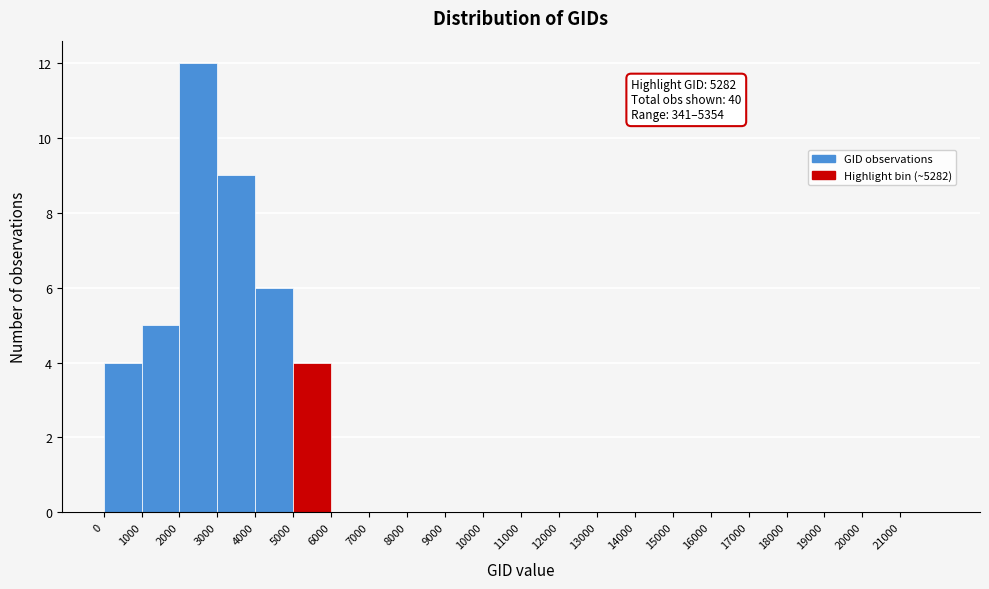

Over which range of the x-axis is the bar tallest?

2000 to 3000